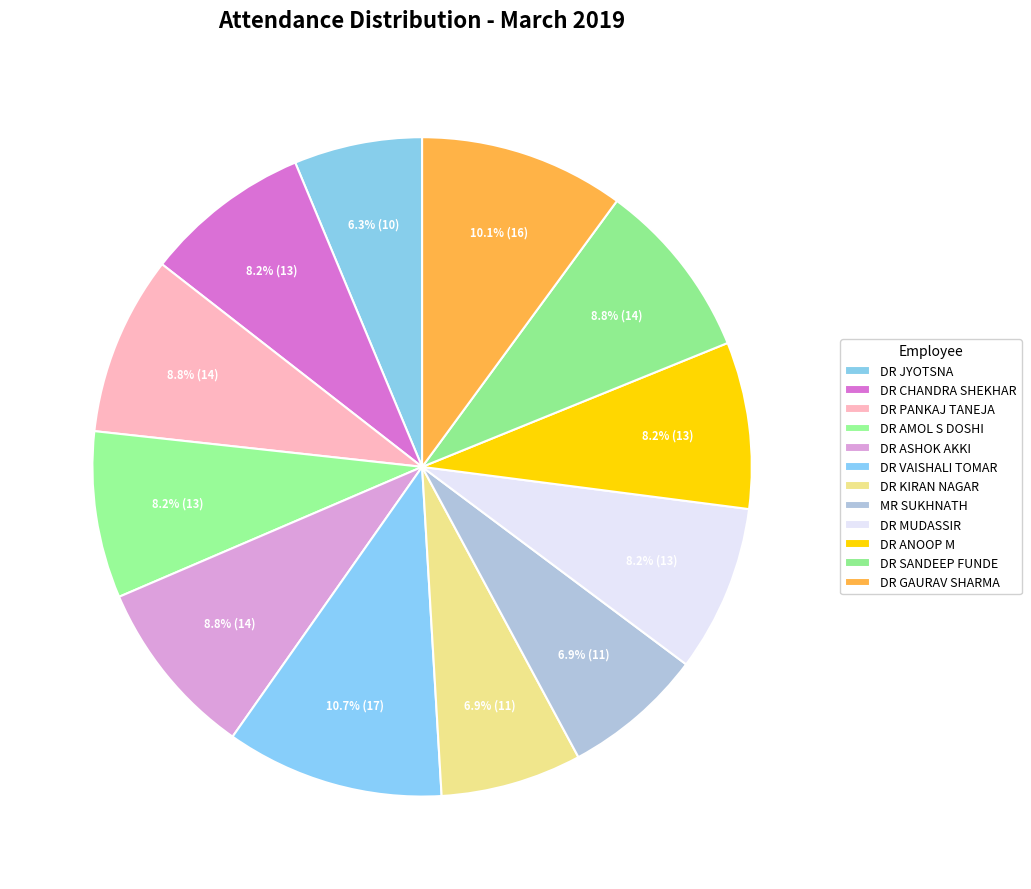

Count the number of slices in the pie.

12